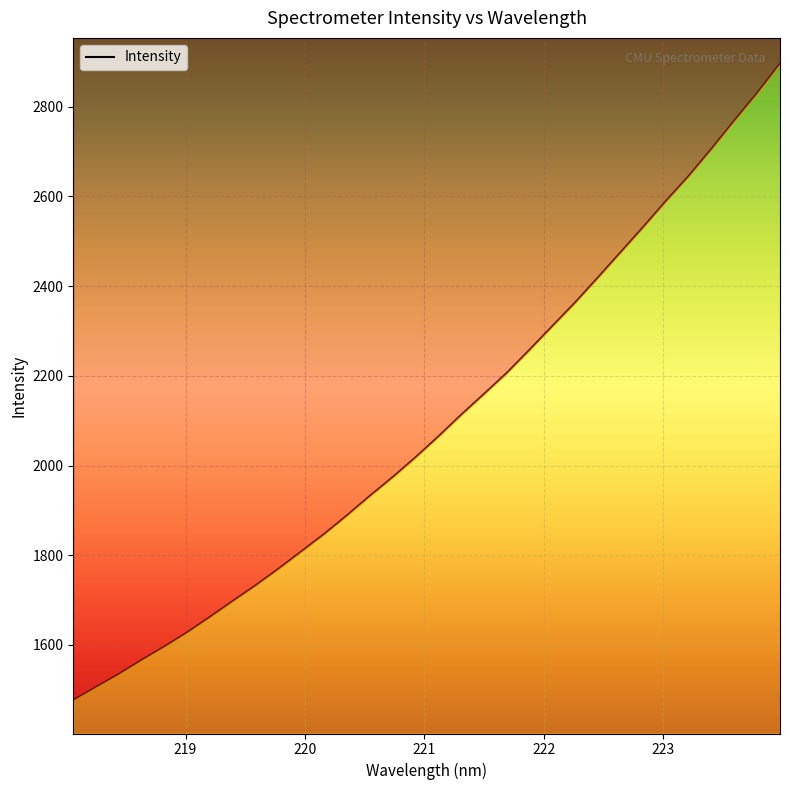

Approximately how many times larger is the value at 223.2172 compared to 221.1174?

1.3